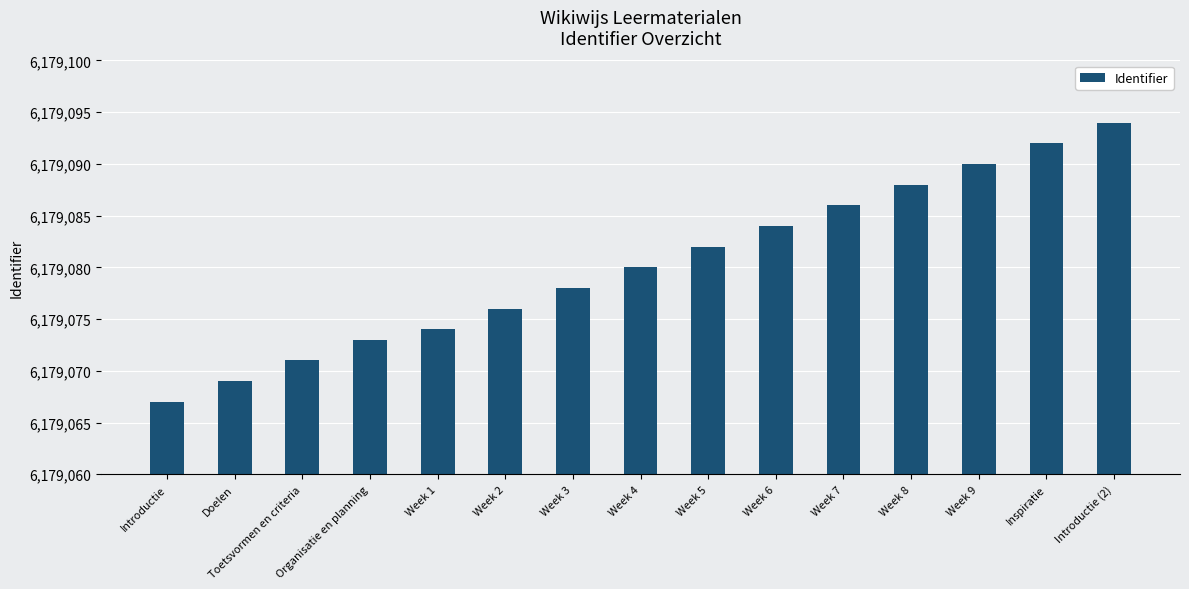

List the labels in order of value, smallest first.

Introductie, Doelen, Toetsvormen en criteria, Organisatie en planning, Week 1, Week 2, Week 3, Week 4, Week 5, Week 6, Week 7, Week 8, Week 9, Inspiratie, Introductie (2)